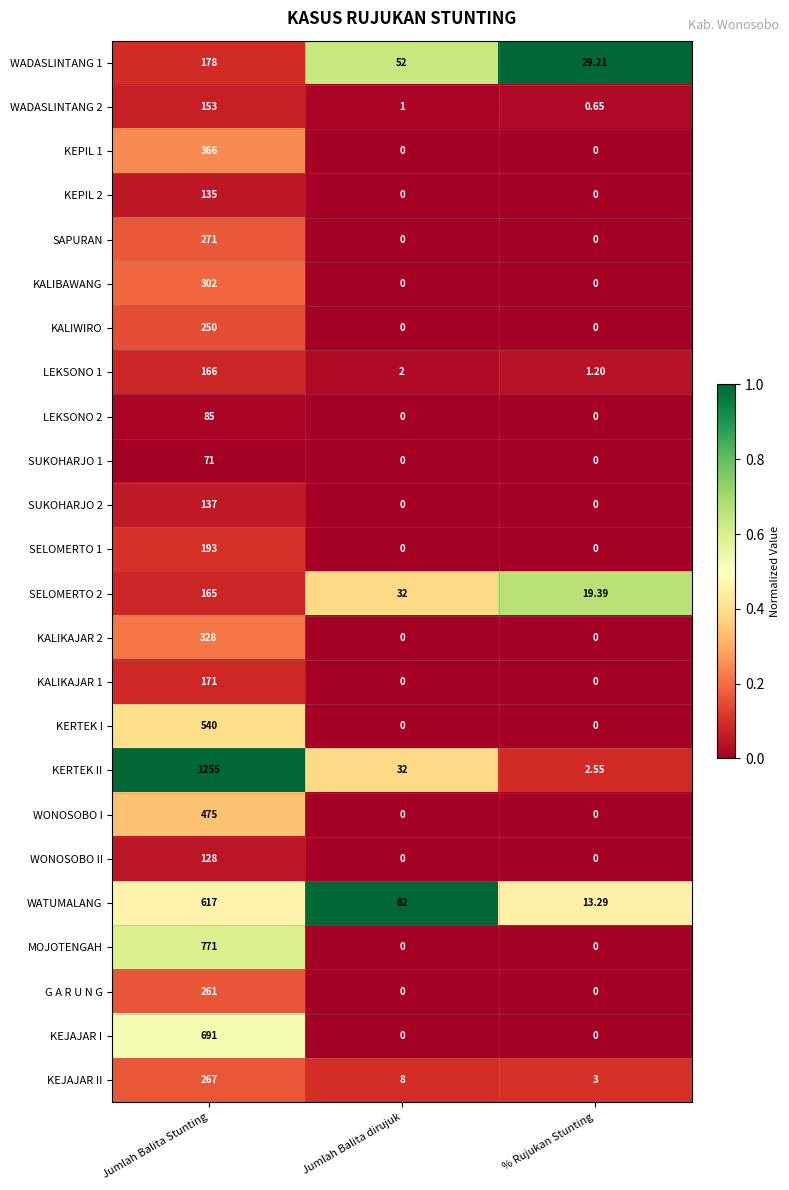

Which category has the highest value across all series?

Jumlah Balita Stunting